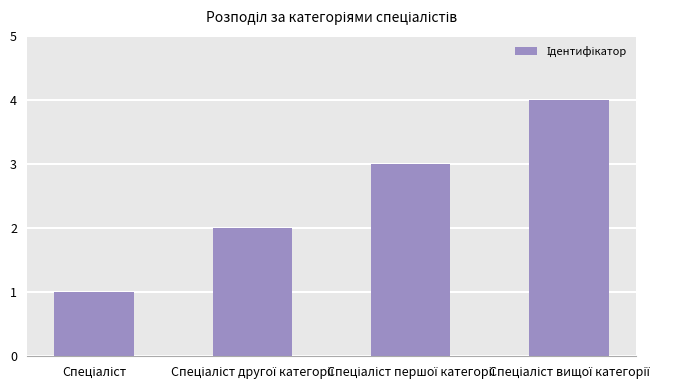

What is the maximum value shown in the chart?

4